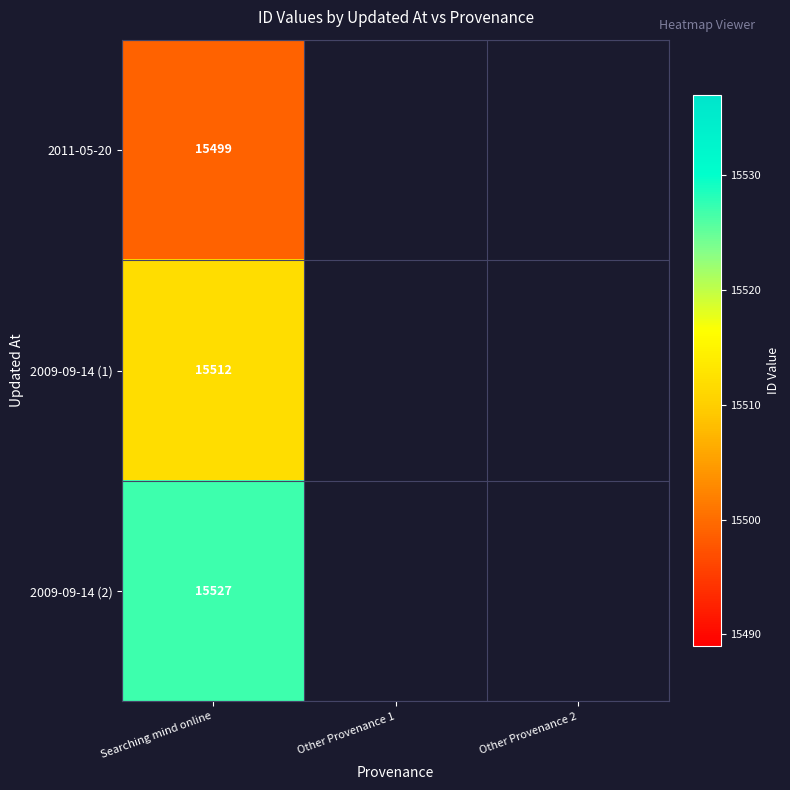

Is it true that 2009-09-14 (2) equals 3472 at Searching mind online?

False